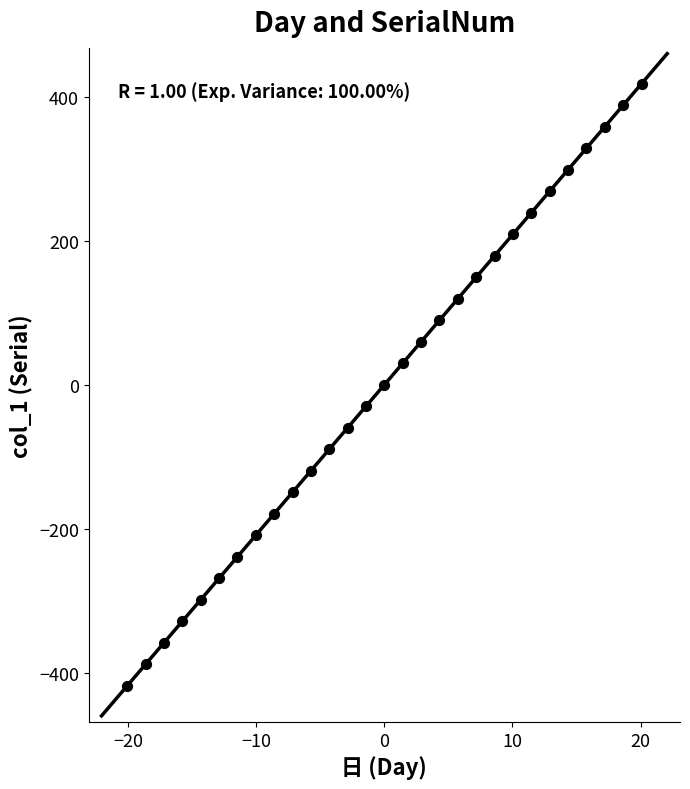

What is the range of X values (max minus min)?

40.2